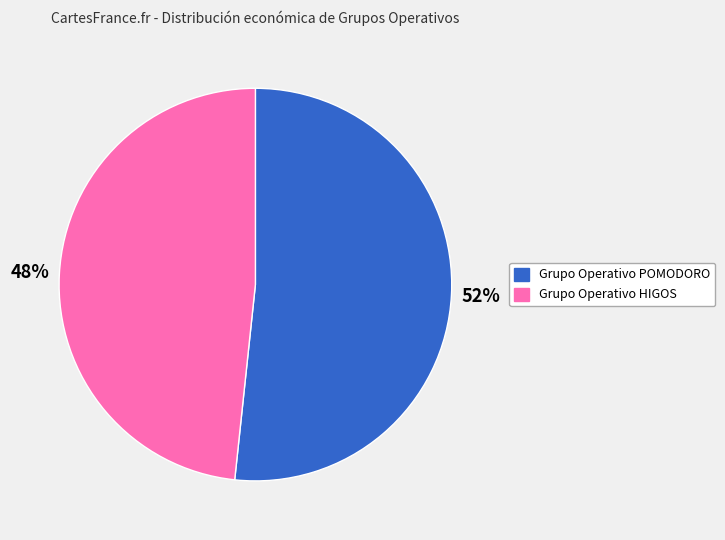

Which slice is the smallest?

Grupo Operativo HIGOS